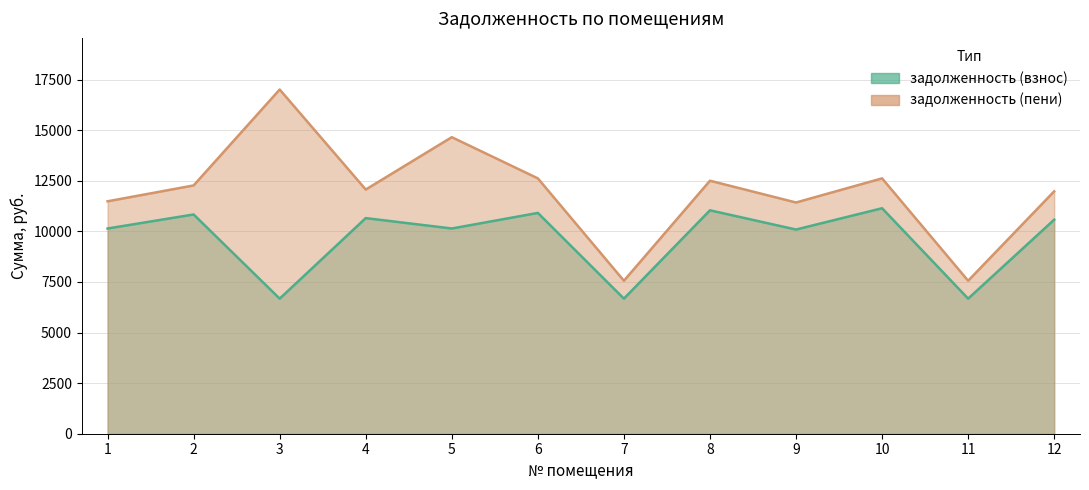

What are all the series names shown in the legend?

задолженность (взнос), задолженность (пени)